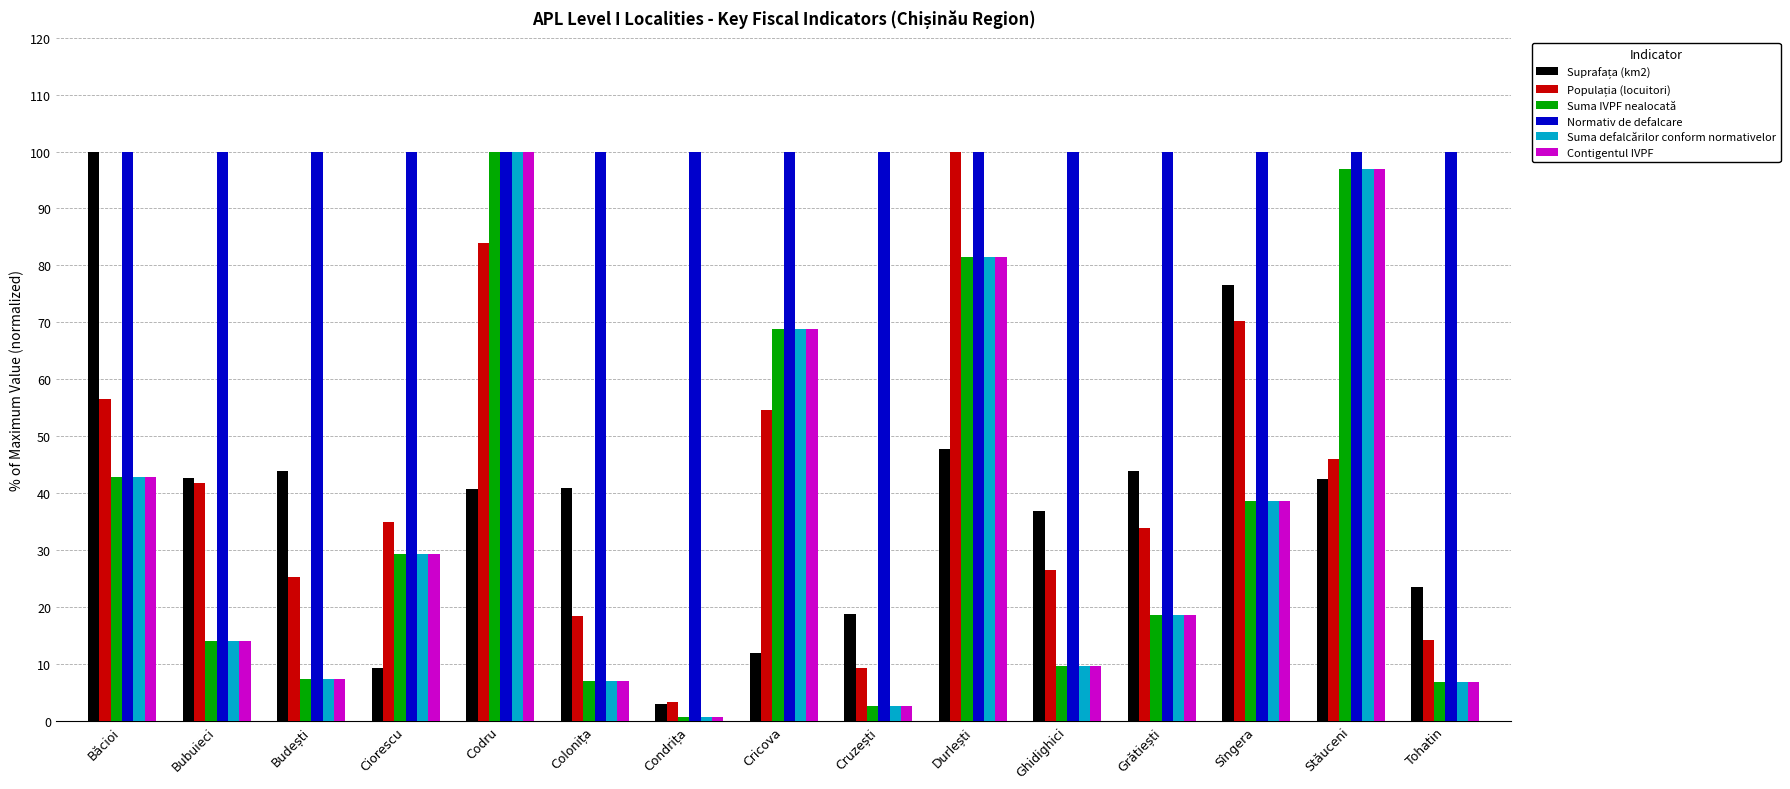

What is the difference between the maximum and minimum values in the Suma defalcărilor conform normativelor series?

99.4